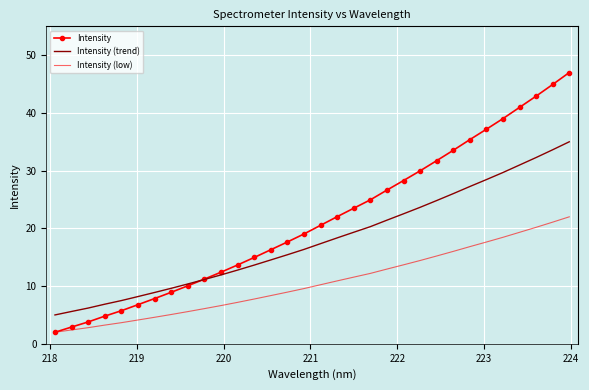

How many series are shown in this chart?

3